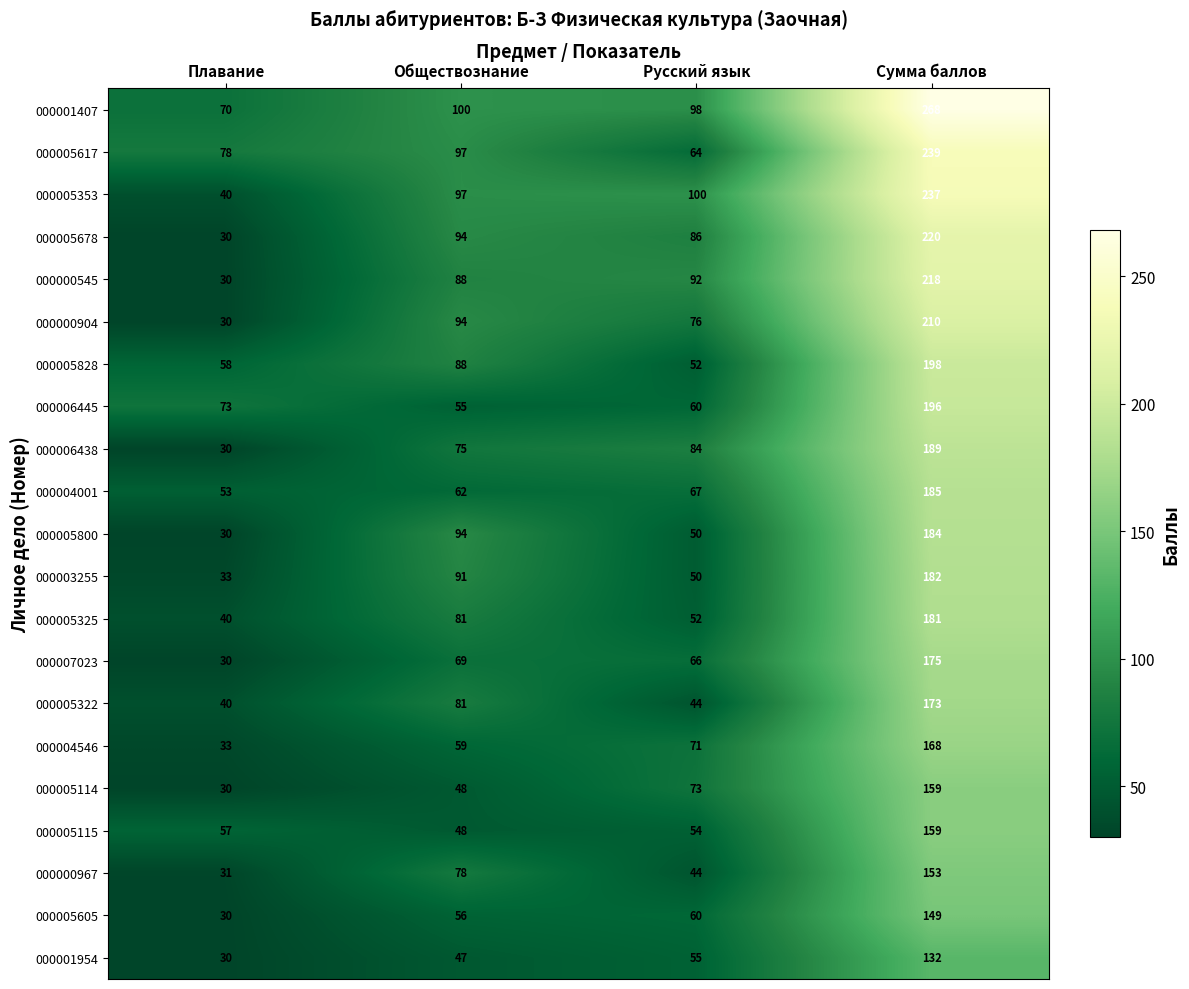

What is the spread (max minus min) of values at Обществознание?

53